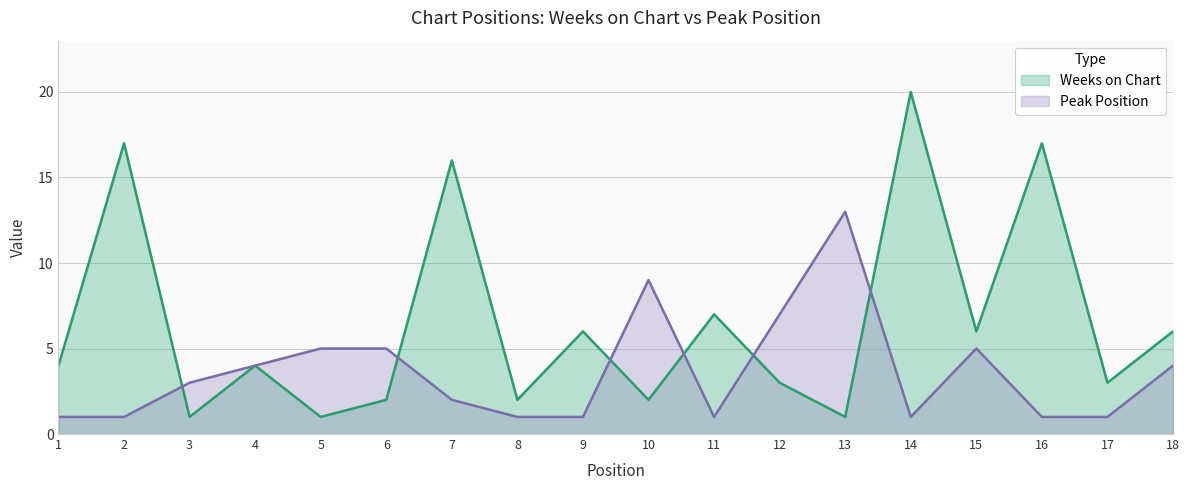

Which series ends up on top after the final intersection of Weeks on Chart and Peak Position?

Weeks on Chart